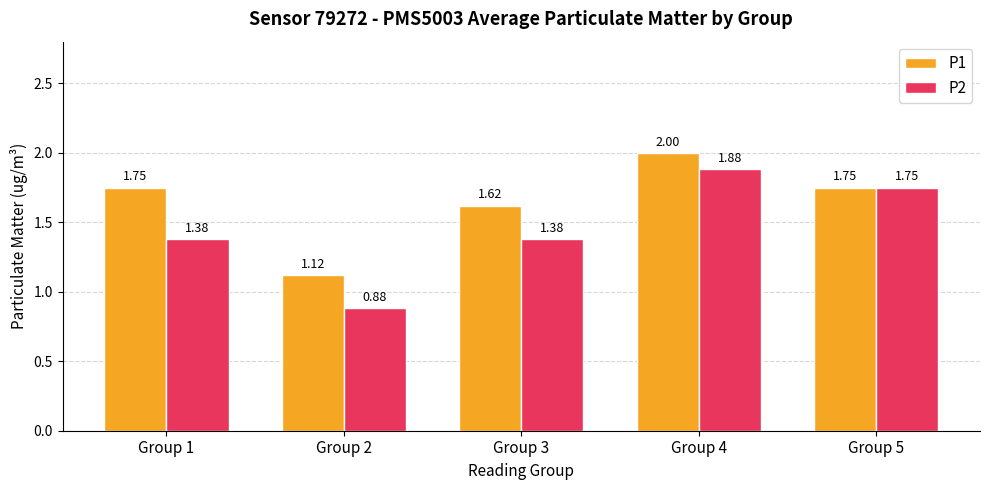

What is the sum of all P2 values?

7.3